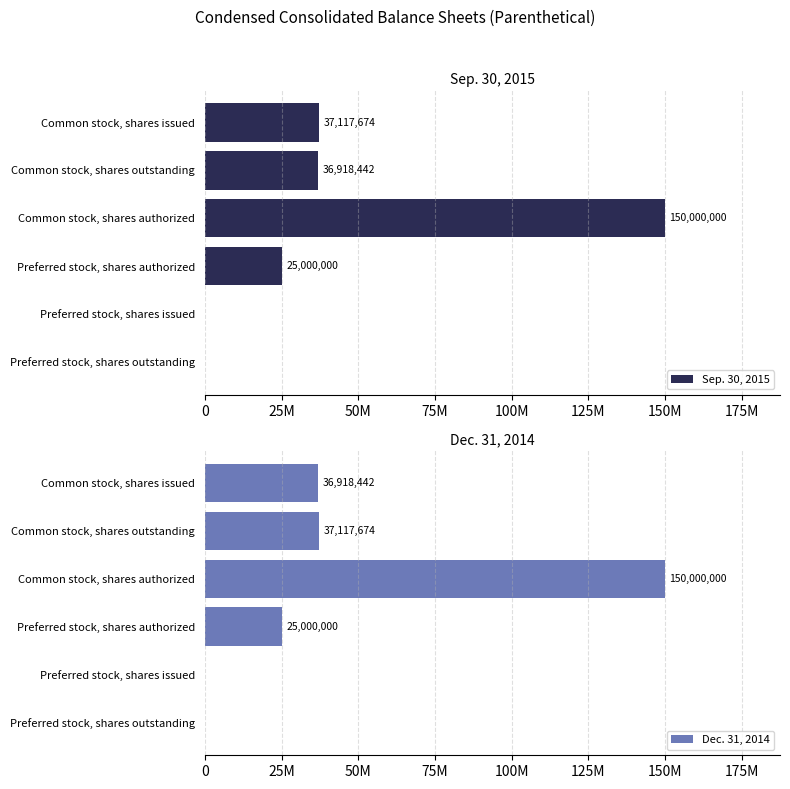

What is the maximum value shown in the chart?

150000000